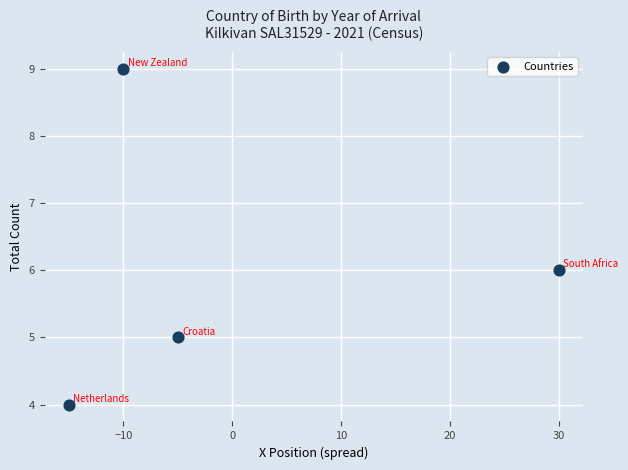

What is the average Y value?

6